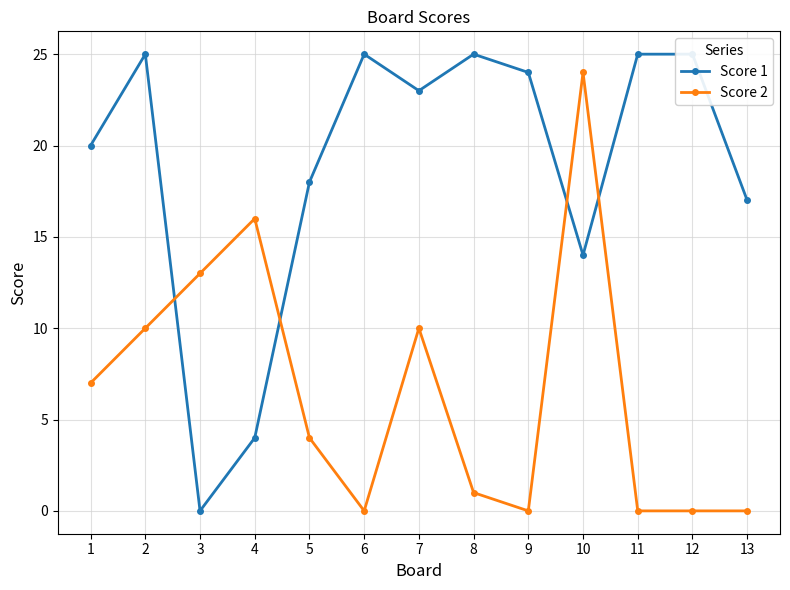

What are all the series names shown in the legend?

Score 1, Score 2